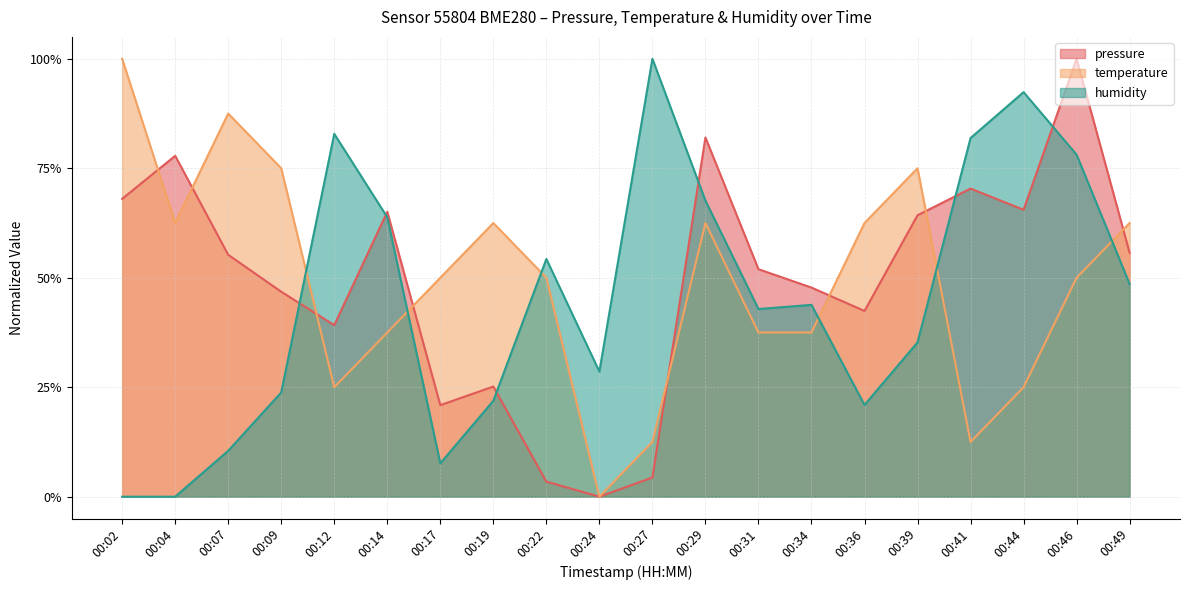

Does the chart have visible grid lines?

Yes